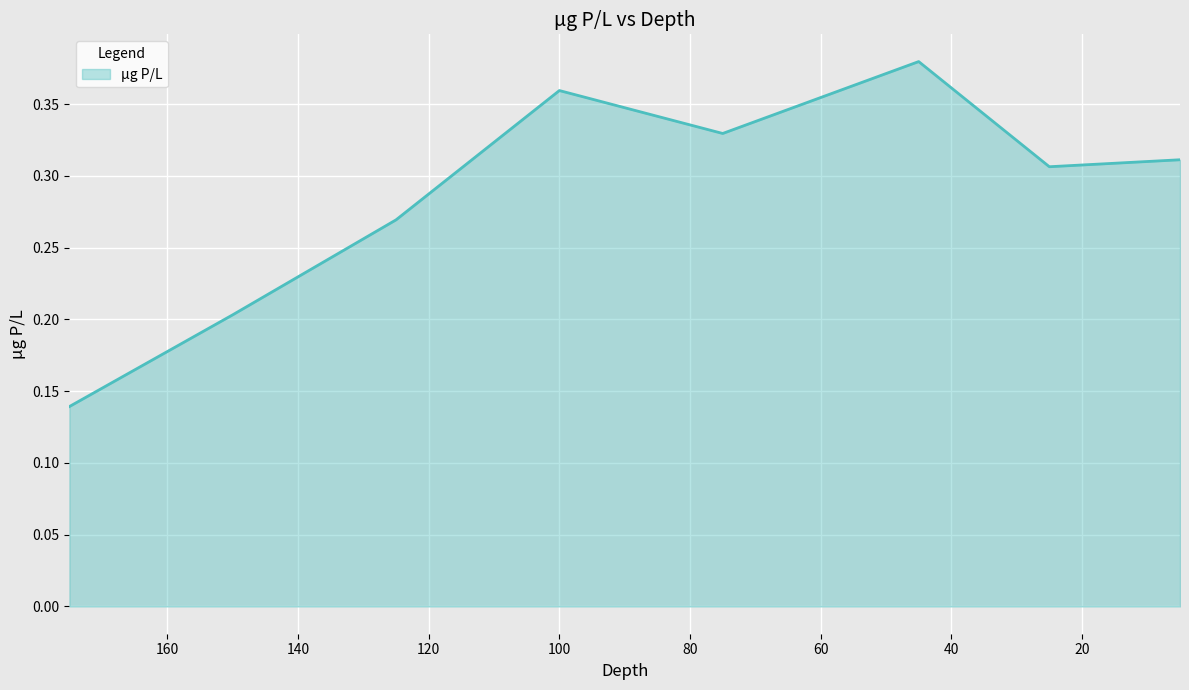

What is the difference between the second highest and minimum values?

0.2